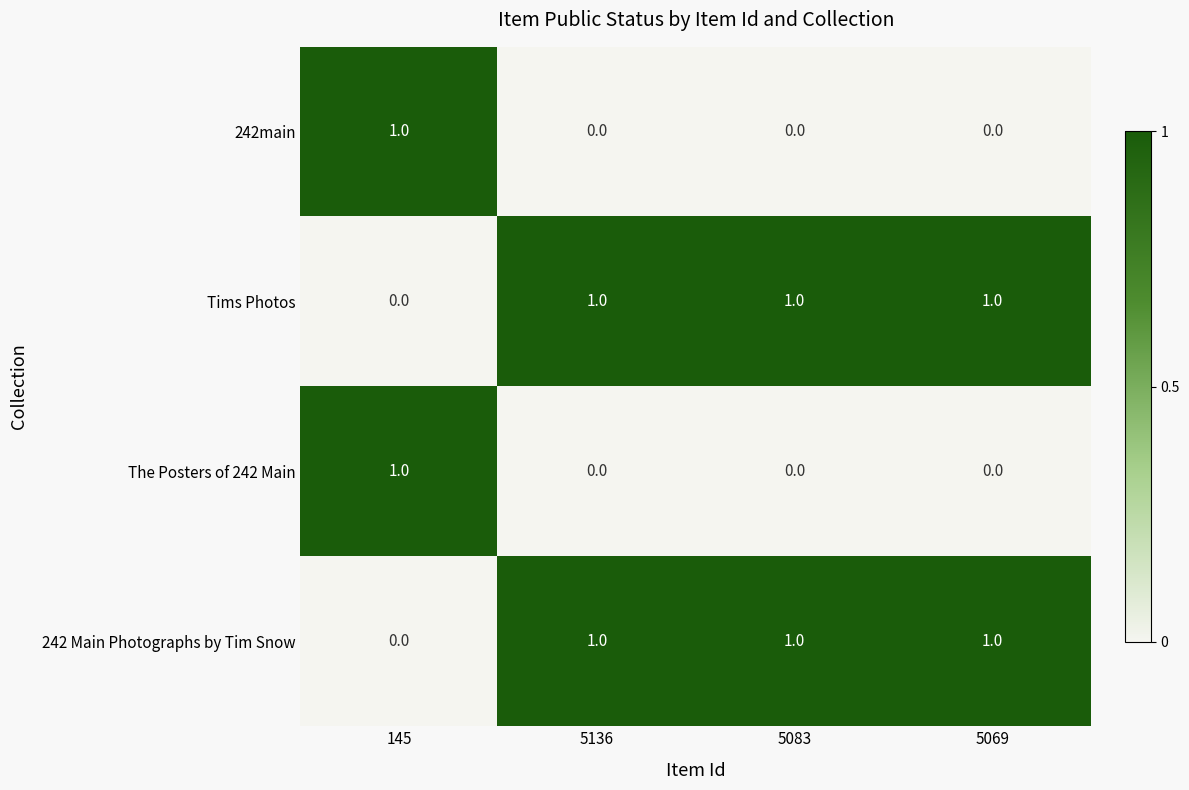

The The Posters of 242 Main series shows 1 at 145. True or false?

True